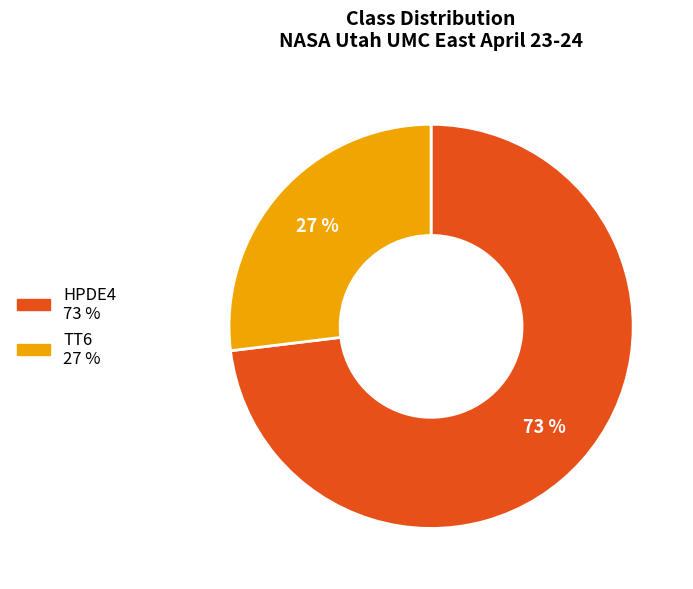

True or false: TT6 accounts for 27% of the total.

True